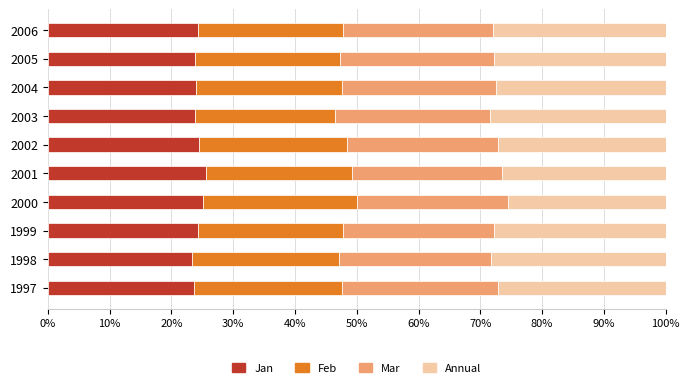

What are all the series names shown in the legend?

Jan, Feb, Mar, Annual